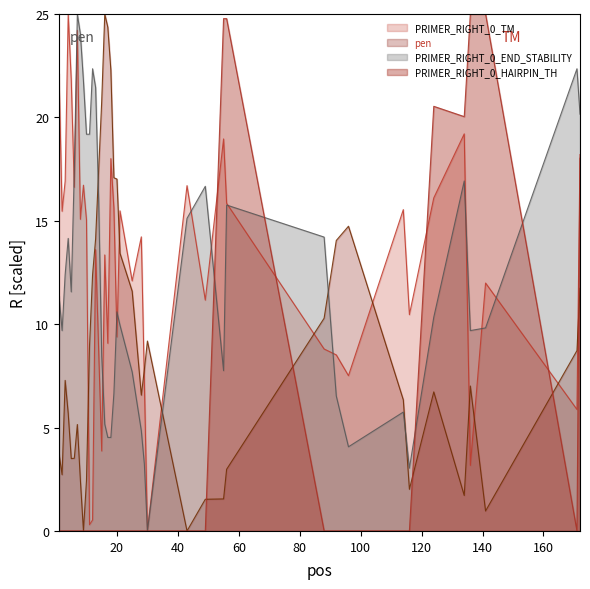

After their last crossing, which series has the higher values: PRIMER_RIGHT_0_END_STABILITY or PRIMER_RIGHT_0_HAIRPIN_TH?

PRIMER_RIGHT_0_END_STABILITY